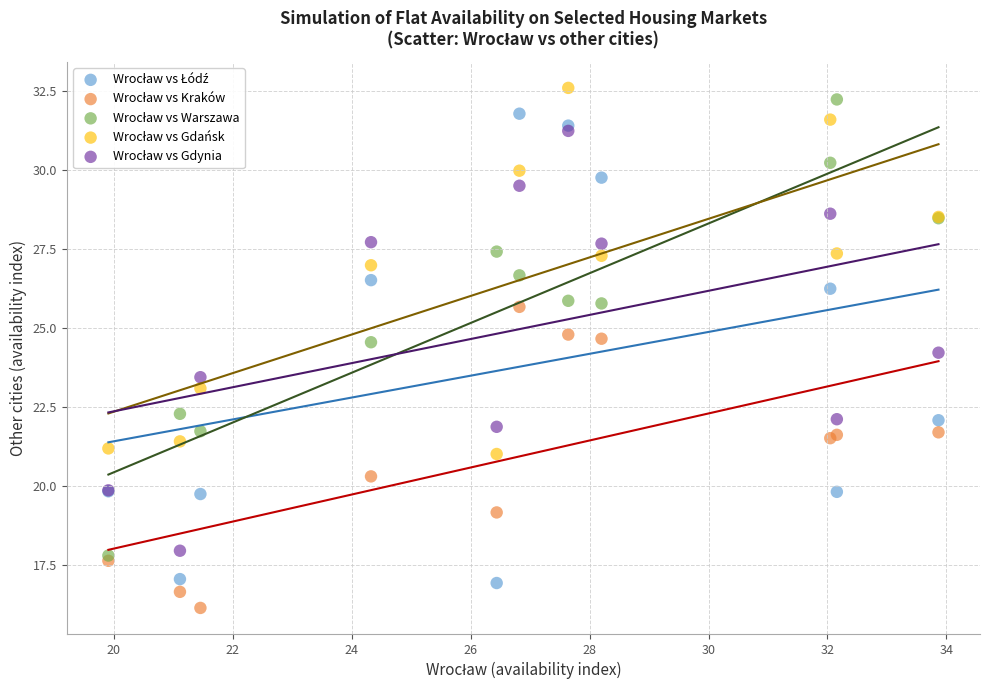

Across all series, what Y value is closest to 24?

24.2